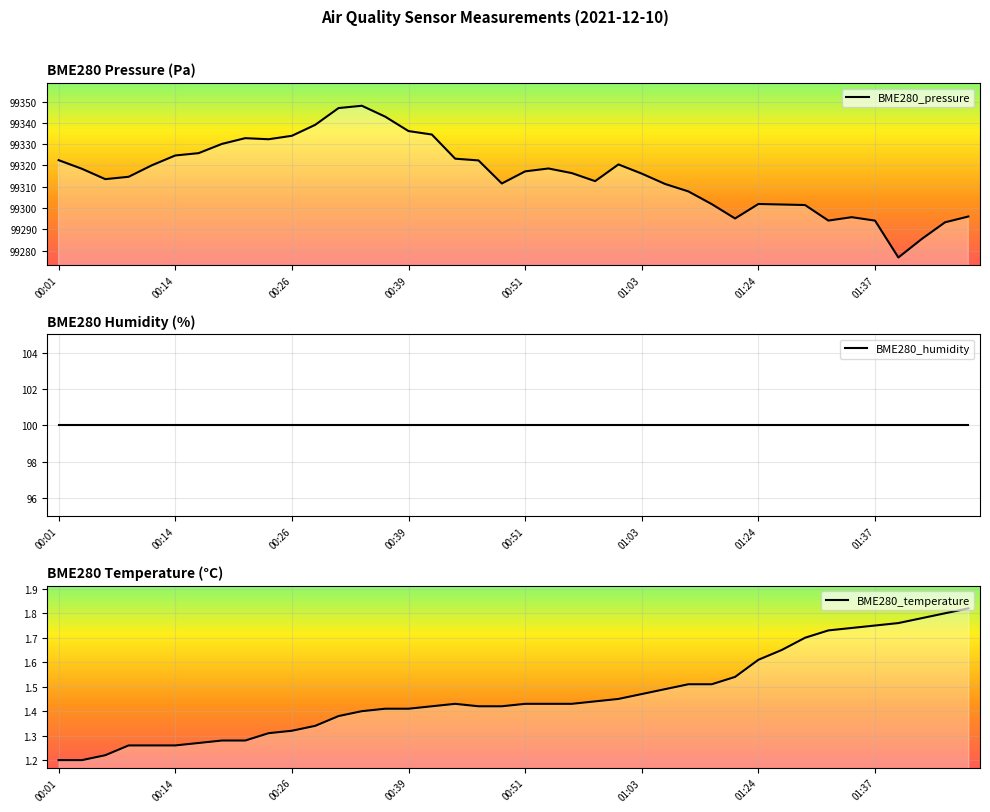

What is the value of the BME280_humidity point at the 38th from the left?

100.0